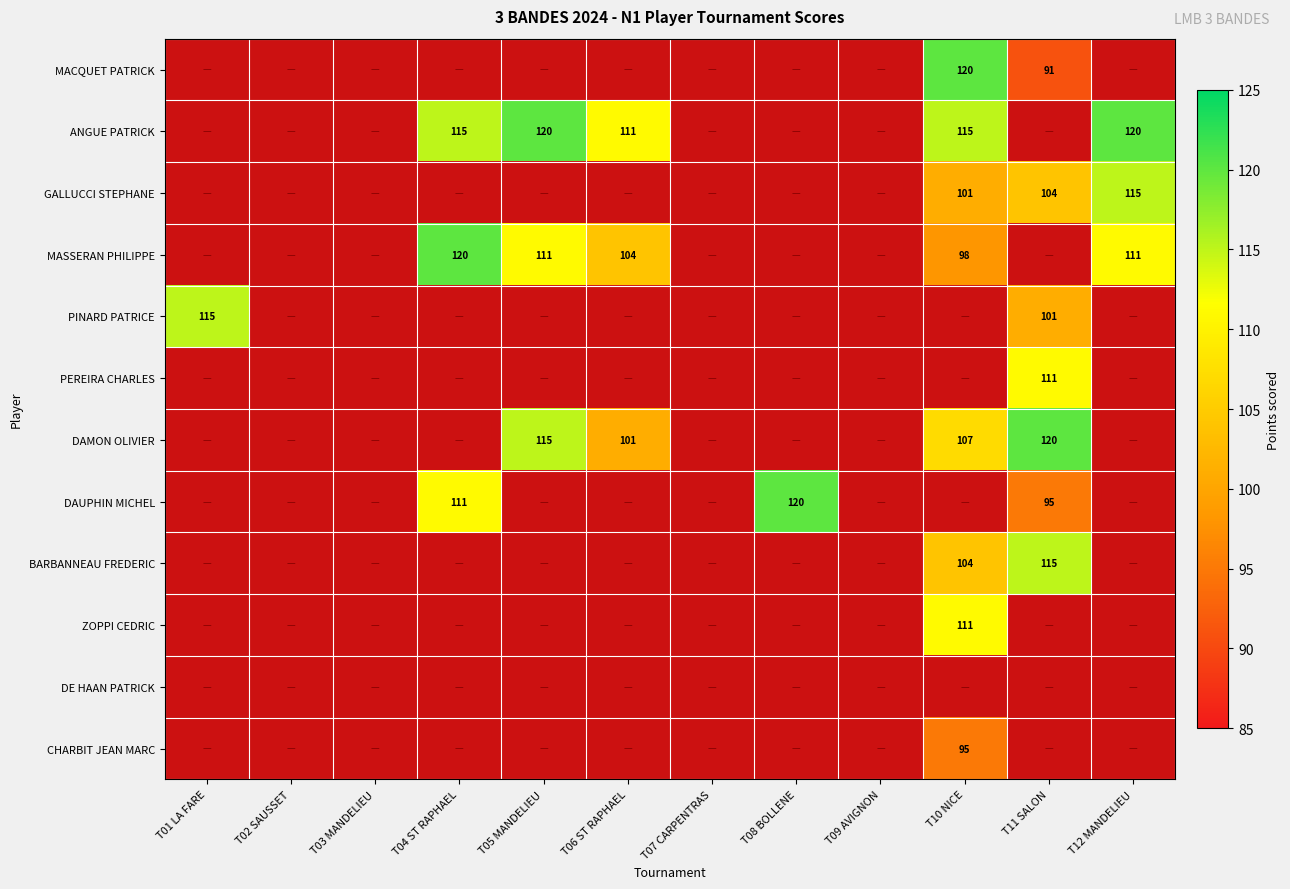

At T03 MANDELIEU, list the series in order from largest to smallest.

MACQUET PATRICK, ANGUE PATRICK, GALLUCCI STEPHANE, MASSERAN PHILIPPE, PINARD PATRICE, PEREIRA CHARLES, DAMON OLIVIER, DAUPHIN MICHEL, BARBANNEAU FREDERIC, ZOPPI CEDRIC, DE HAAN PATRICK, CHARBIT JEAN MARC